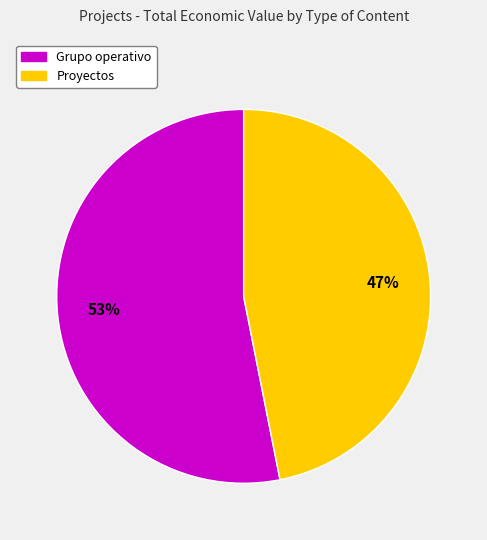

To the nearest percent, what is the average slice percentage?

50%